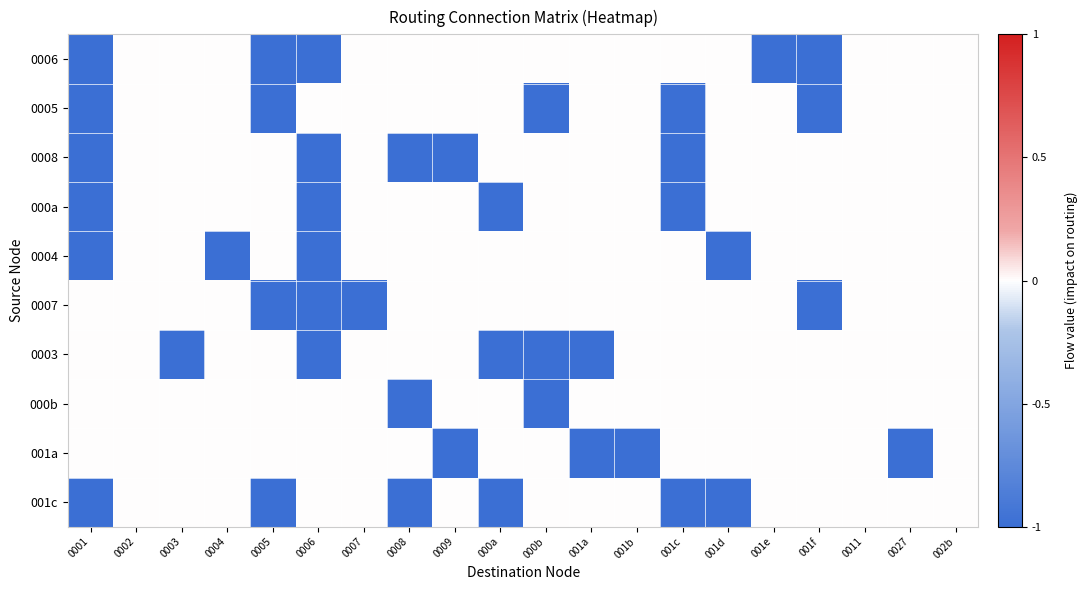

List the series in order of their peak value, lowest first.

0006, 0005, 0008, 000a, 0004, 0007, 0003, 000b, 001a, 001c